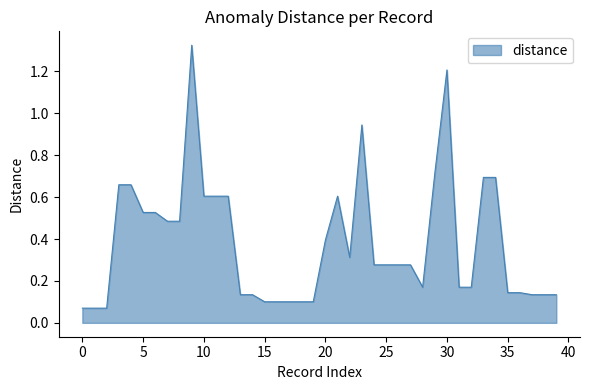

What is the average value?

0.4